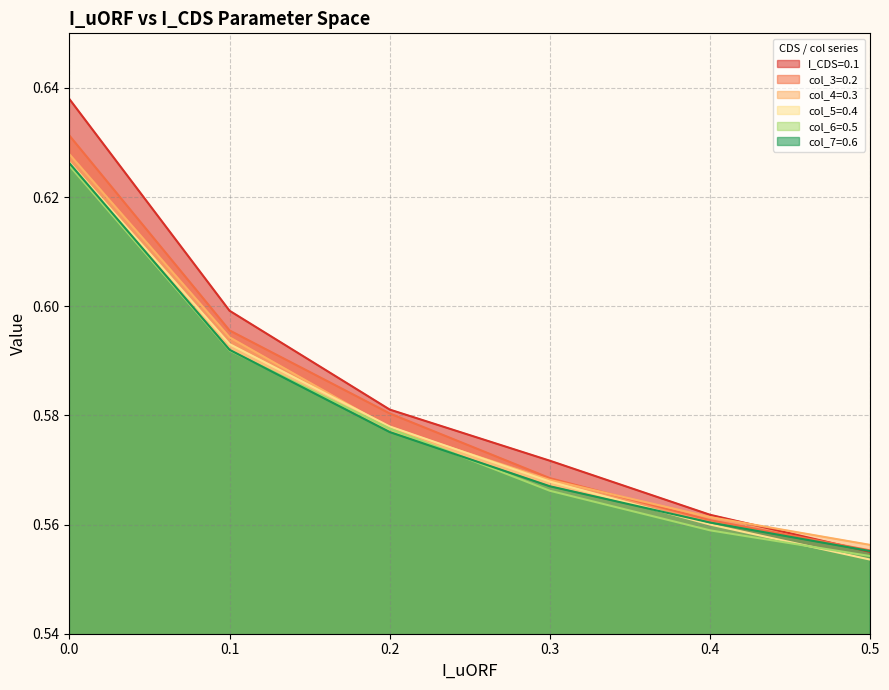

Count the number of data series in this chart.

6